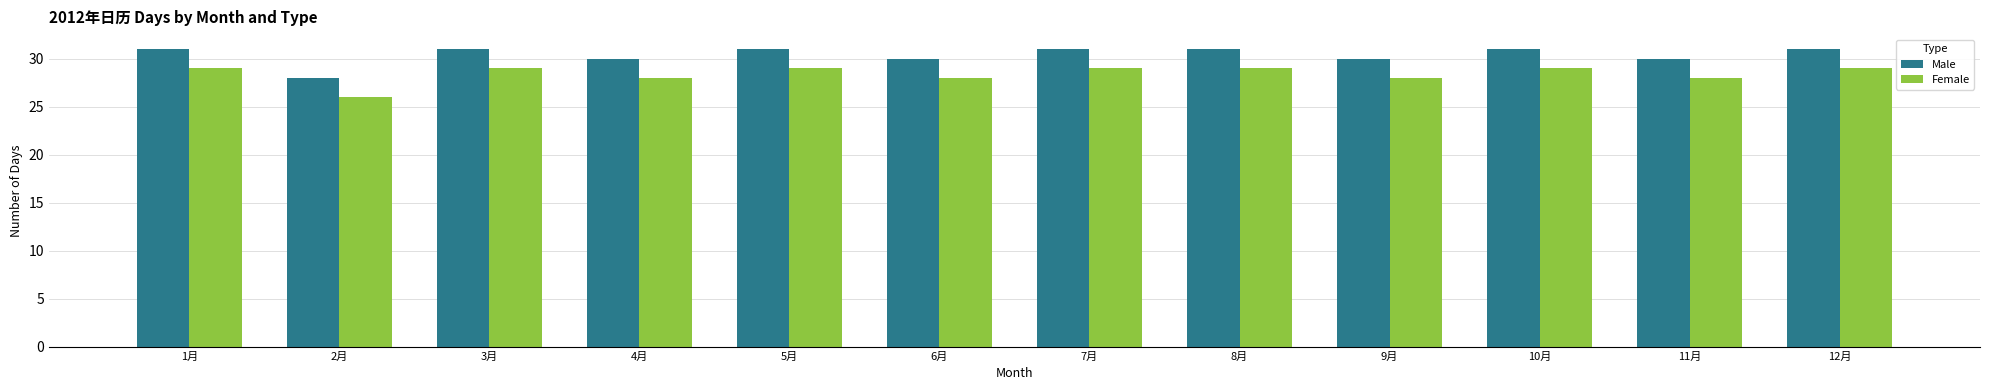

List the series in order of their overall mean, highest first.

Male, Female